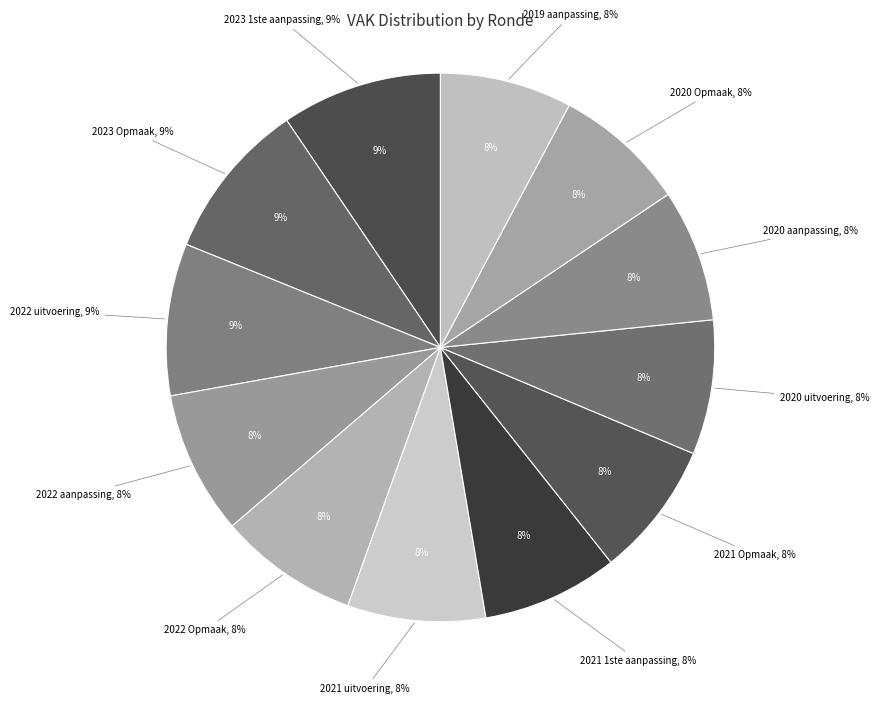

What is the smallest slice in the pie chart?

2019 aanpassing